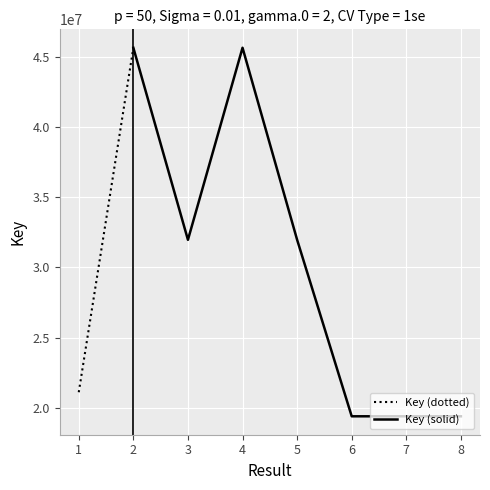

List the labels in order of value, smallest first.

8, 7, 6, 1, 5, 3, 2, 4